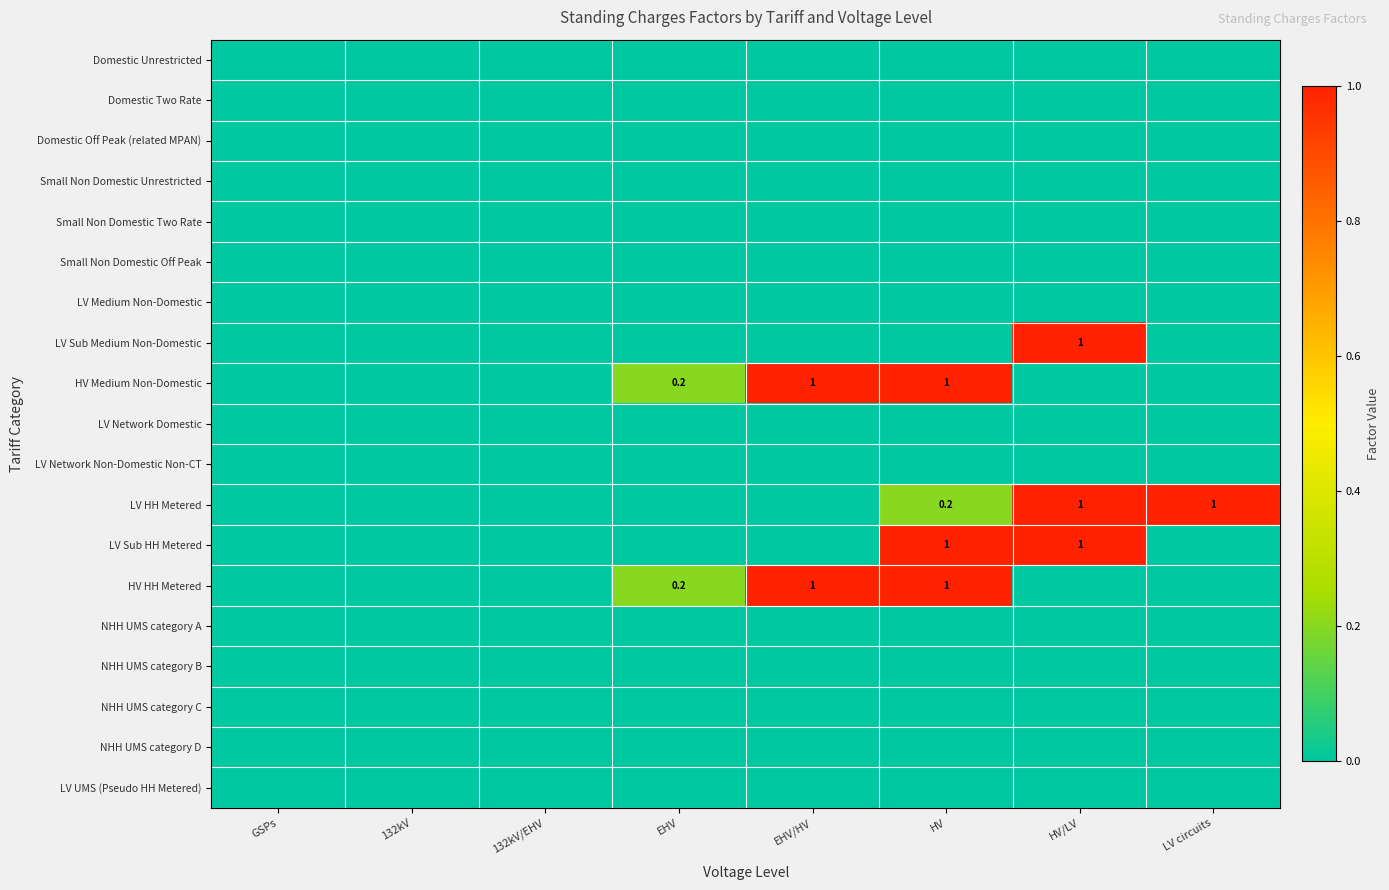

How many categories are shown in the chart?

8